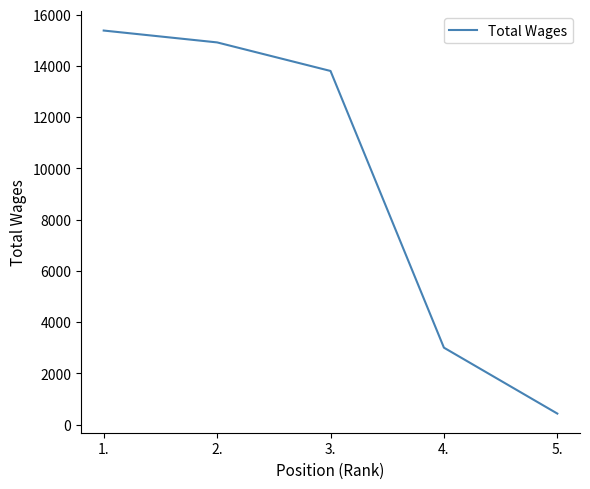

Reading left to right, extract all data points from this chart.

1.=15385	2.=14922	3.=13807	4.=3005	5.=432